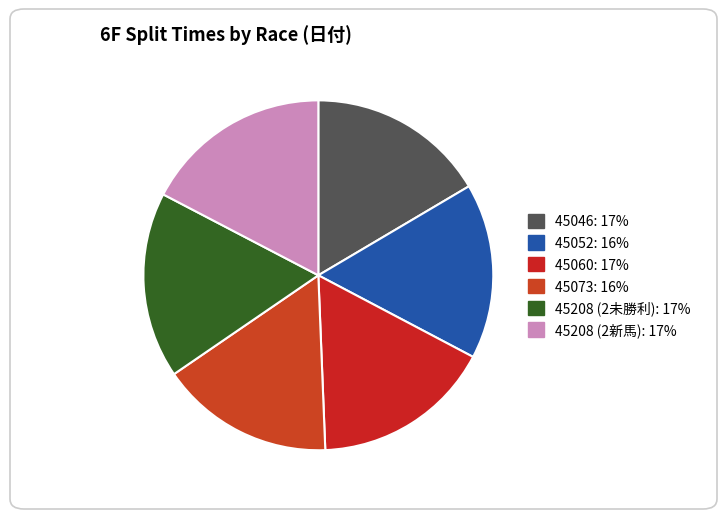

Combined, do 45052 and 45046 account for over 50%?

No